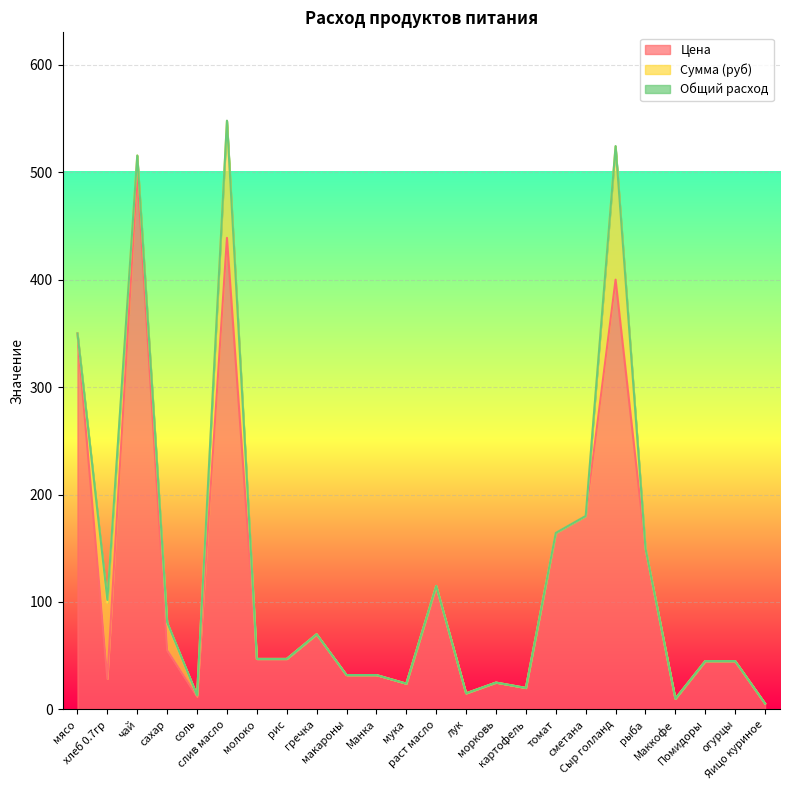

Which series has the largest range (max minus min)?

Цена